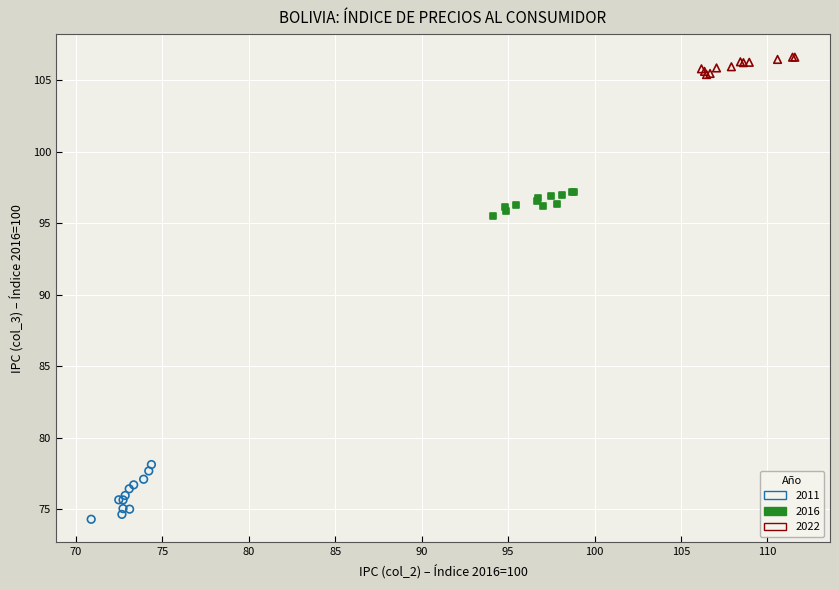

Which series has the widest spread of Y values?

2011